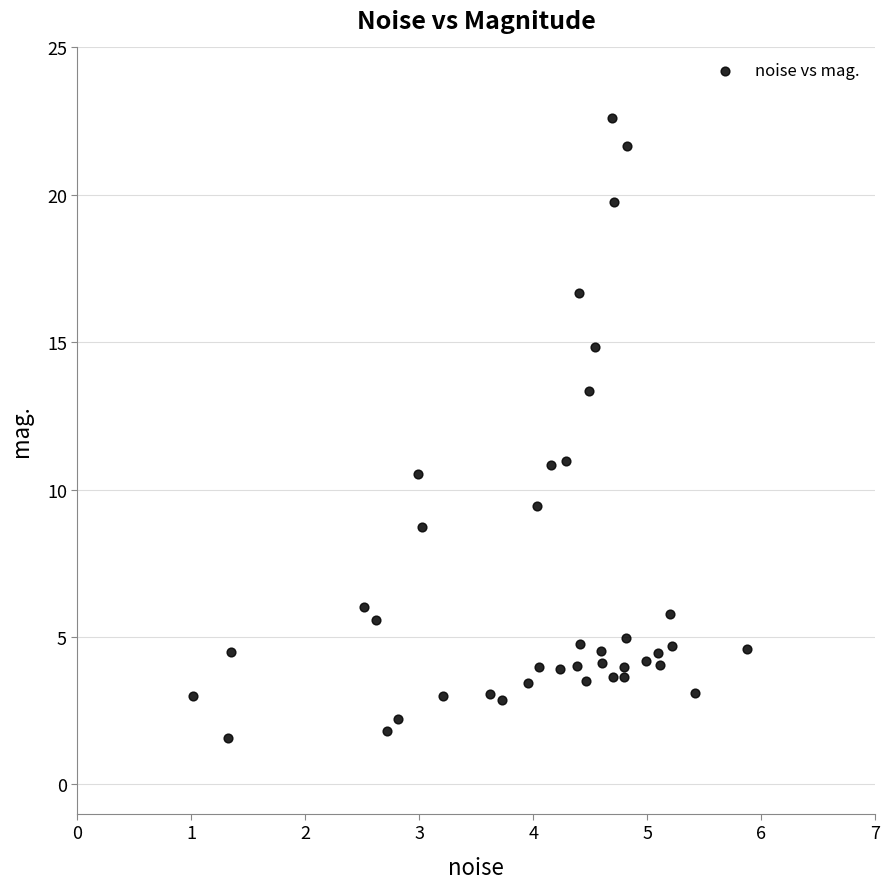

What is the range of Y values (max minus min)?

21.0